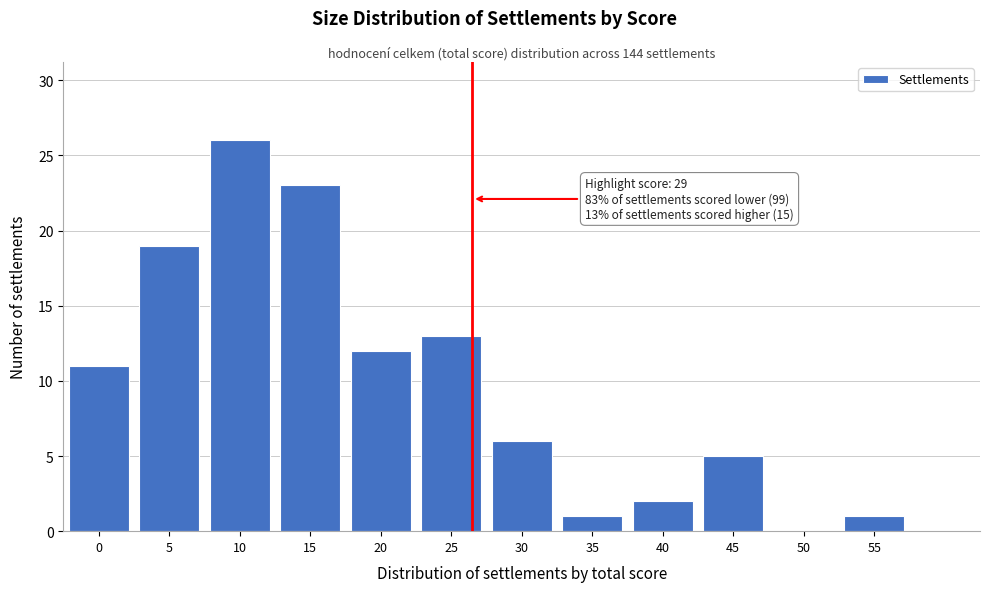

Reading left to right, transcribe all the data shown in this chart.

0=11	5=19	10=26	15=23	20=12	25=13	30=6	35=1	40=2	45=5	50=0	55=1